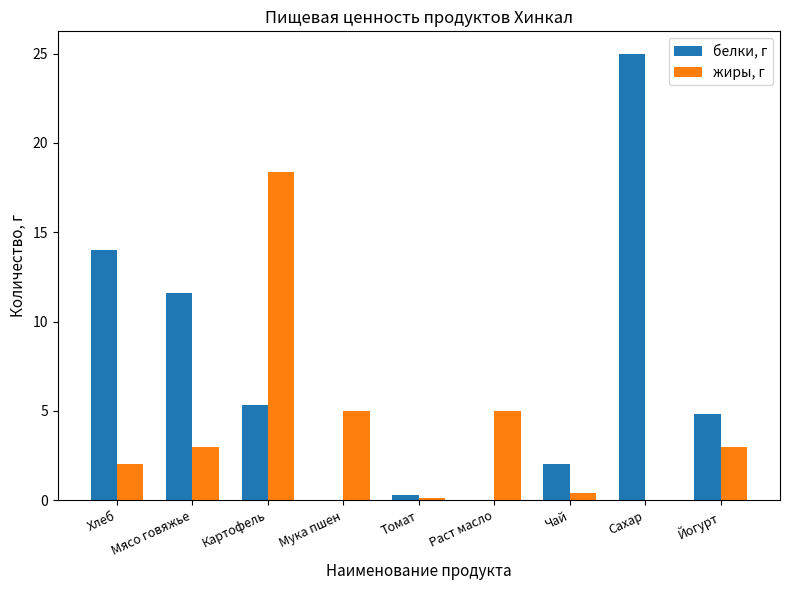

At which label does белки, г first exceed 4?

Хлеб